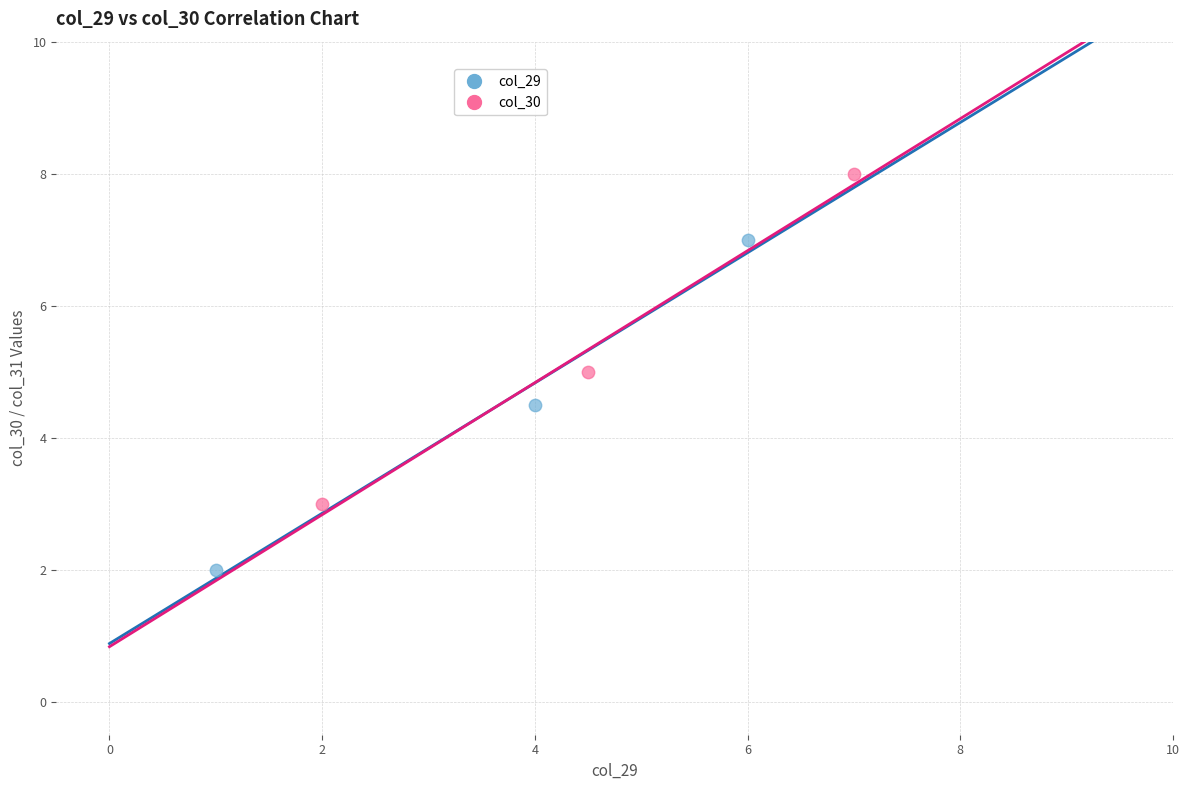

Which series reaches the maximum Y coordinate?

col_30